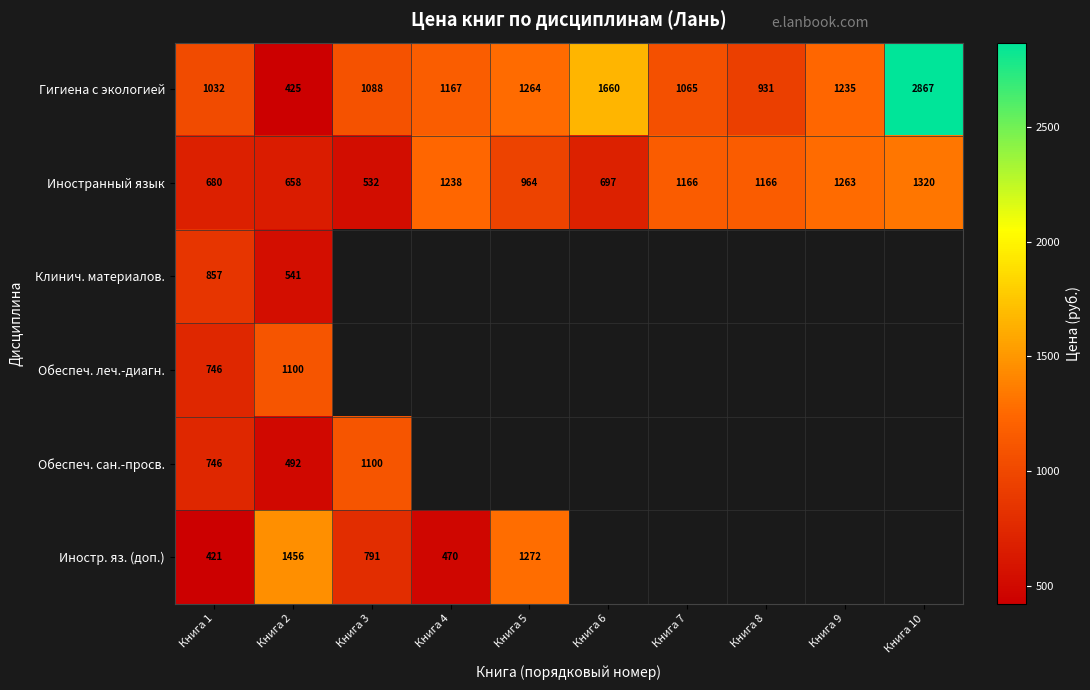

The Клинич. материалов. series shows 735.7 at Книга 2. True or false?

False